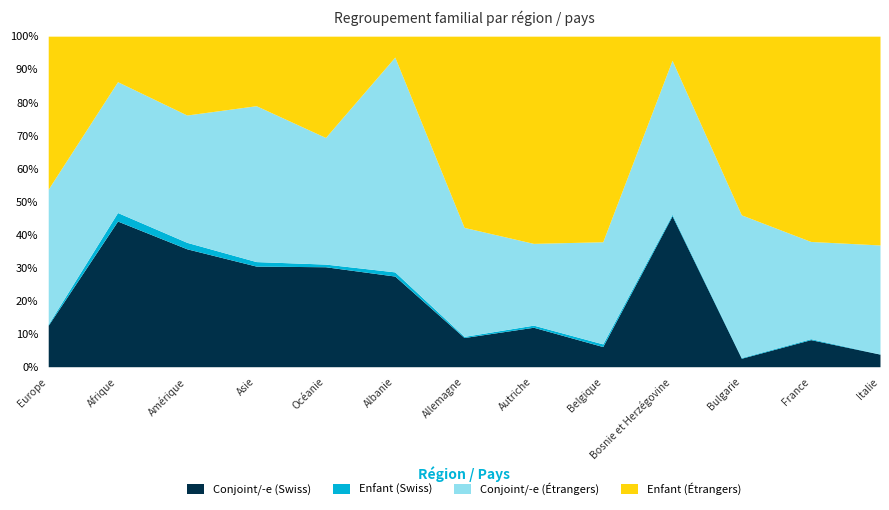

Reading left to right, what are all the values shown in this chart?

Conjoint/-e (Swiss): 3526	973	1639	1473	75	65	307	56	15	194	12	222	145
Enfant (Swiss): 95	57	90	66	2	3	12	3	2	2	1	8	2
Conjoint/-e (Étrangers): 11479	874	1770	2282	95	154	1146	116	76	198	202	797	1256
Enfant (Étrangers): 13001	304	1096	1018	76	15	2011	294	153	31	253	1683	2406